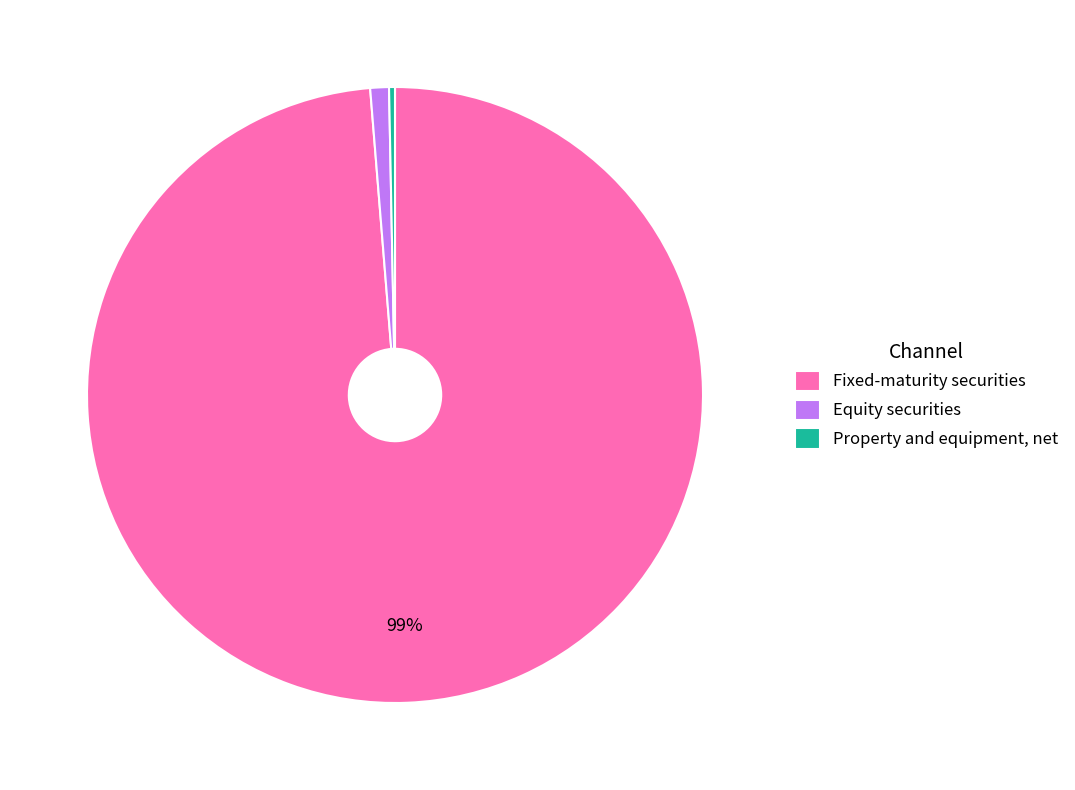

Which slice represents more than half of the pie?

Fixed-maturity securities